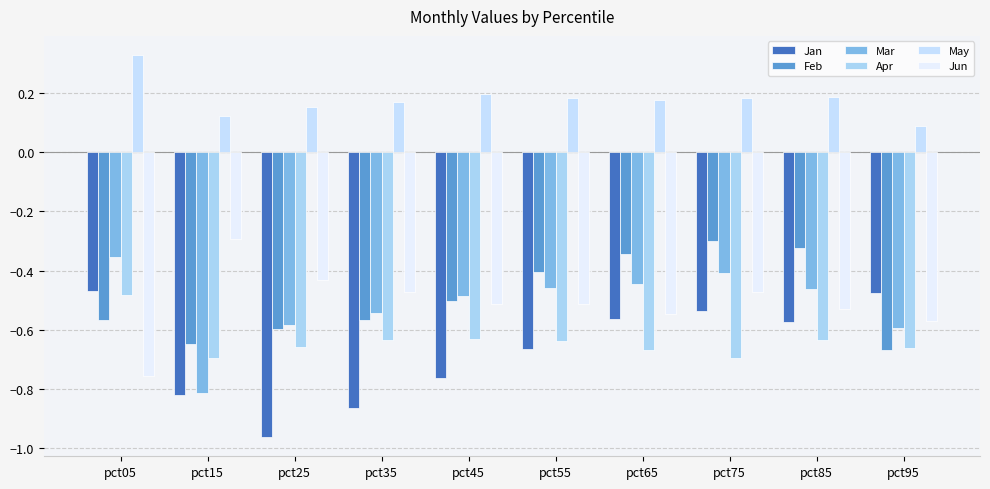

True or false: Apr has a value of -0.9 at pct65.

False